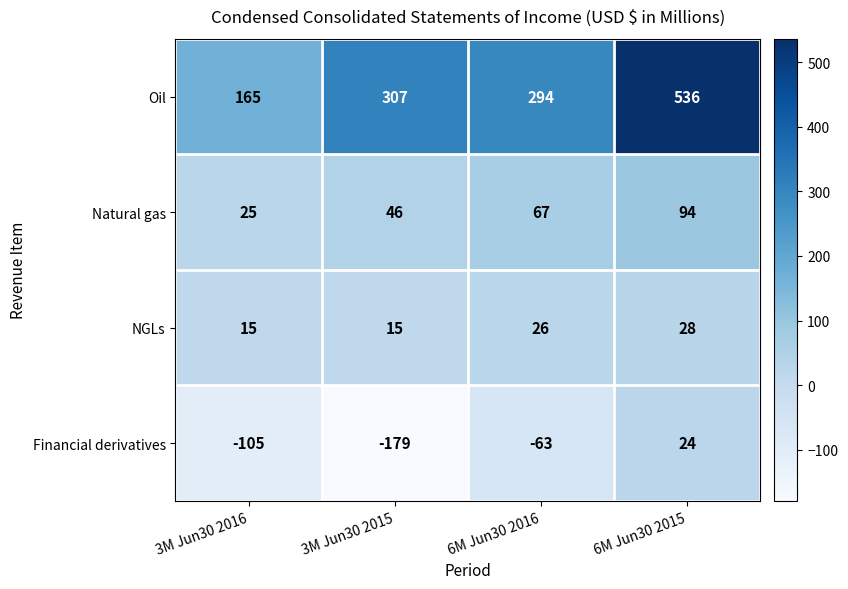

Where is Natural gas nearest to the value 59?

6M Jun30 2016